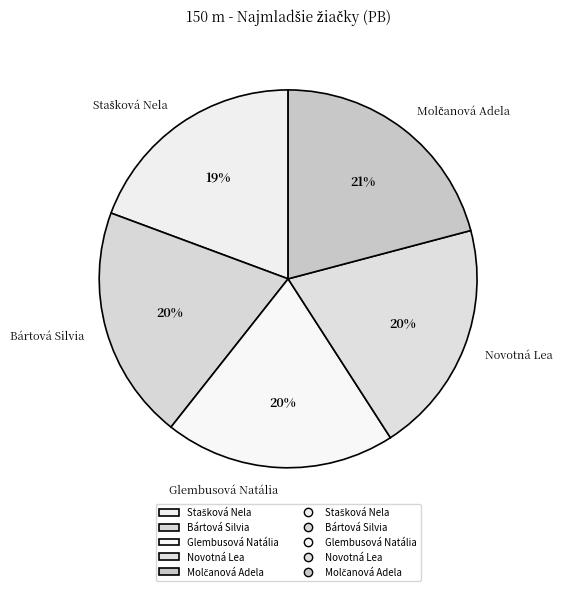

What is the ratio of the value at Glembusová Natália to the value at Bártová Silvia?

1.0